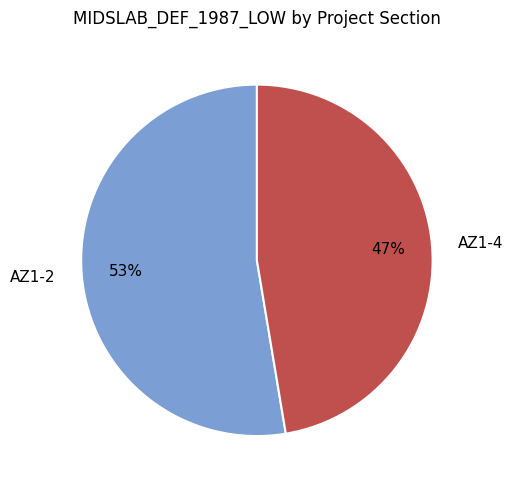

Which category accounts for the majority?

AZ1-2